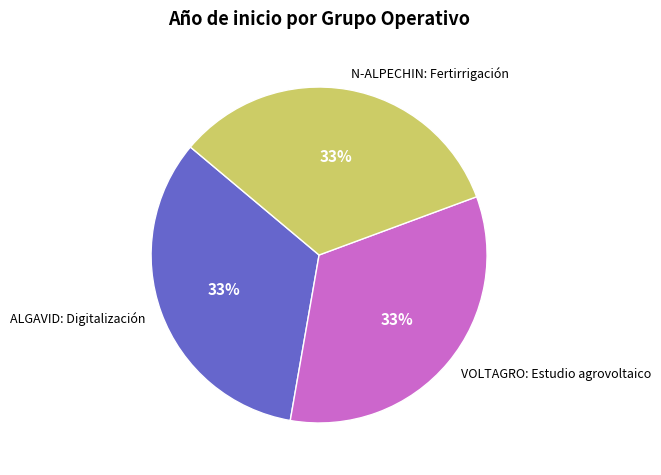

Does any single category account for the majority?

No